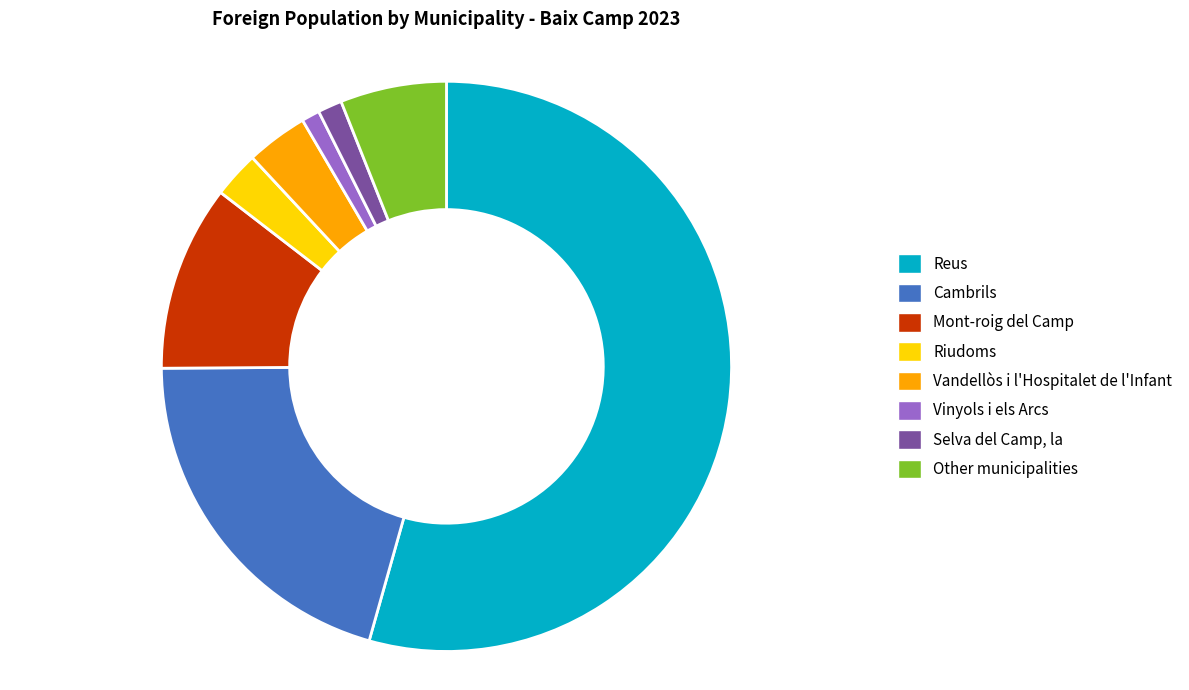

Does Reus represent more than half of the total?

Yes